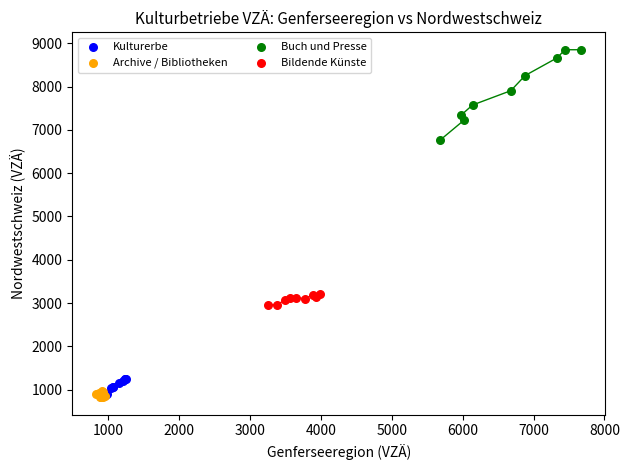

Which series reaches the maximum Y coordinate?

Buch und Presse